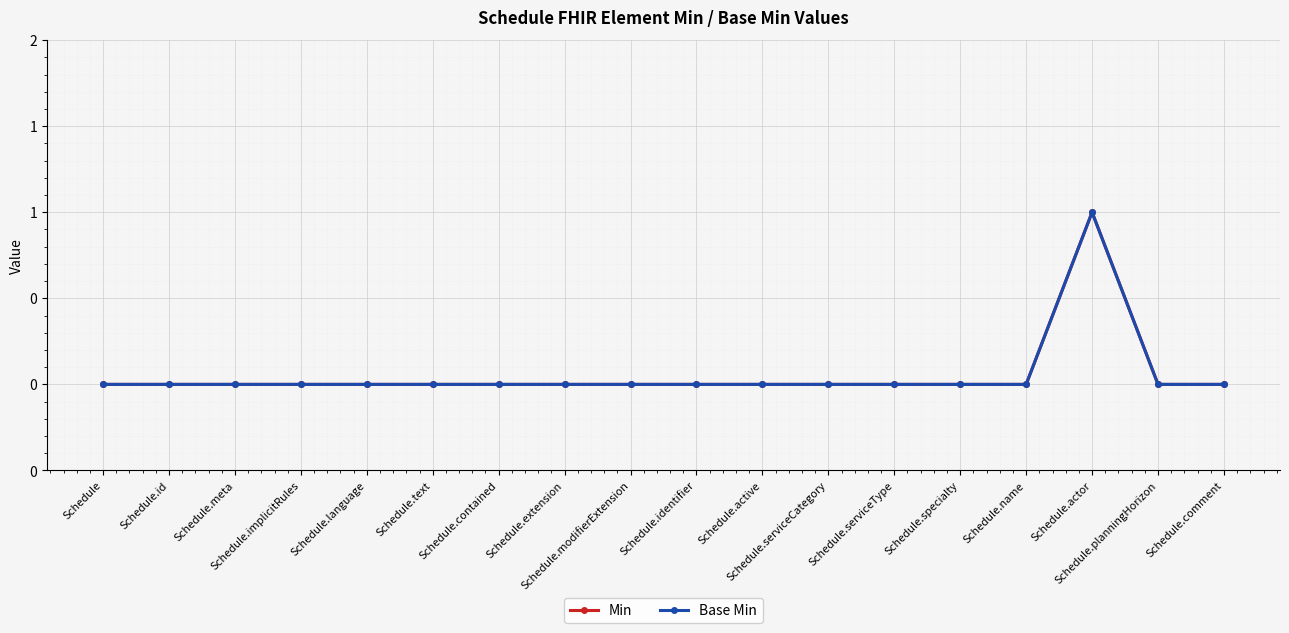

True or false: Base Min and Min intersect in this chart.

False